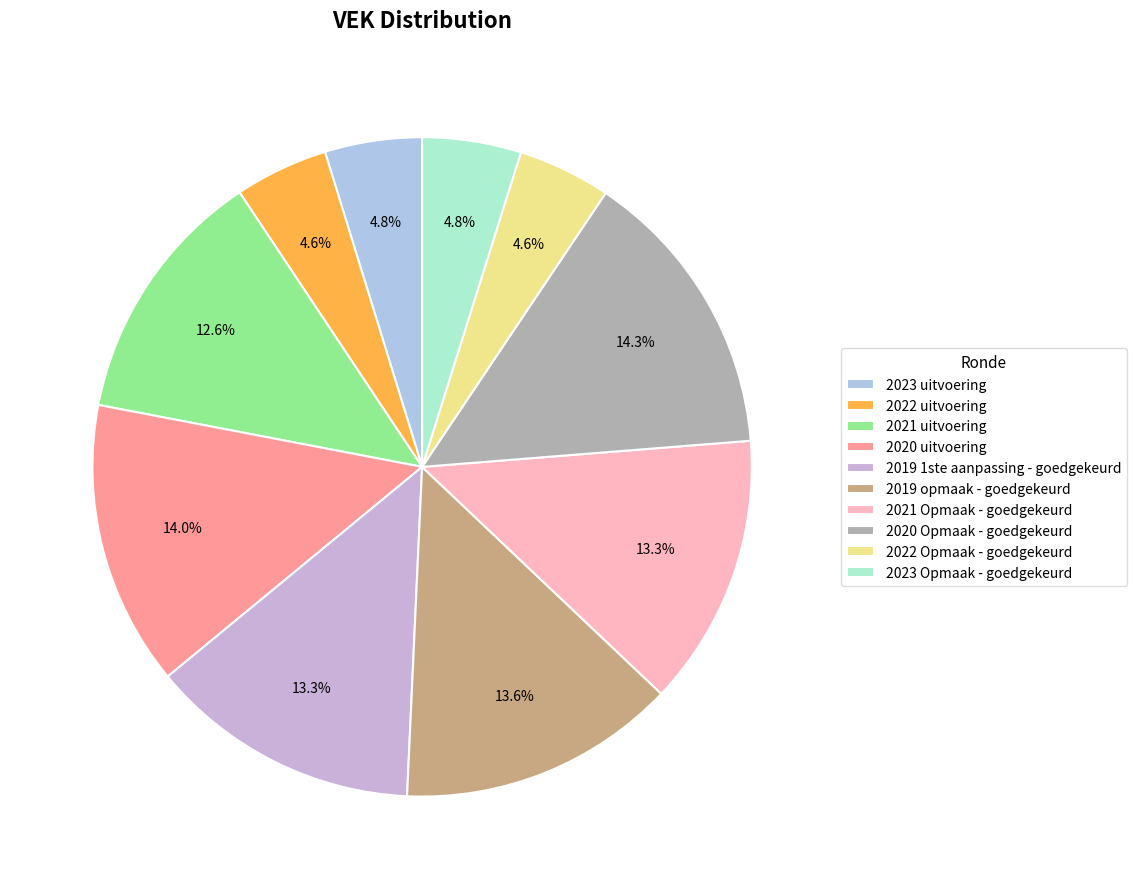

What percentage is NOT represented by 2023 Opmaak - goedgekeurd?

95.2%